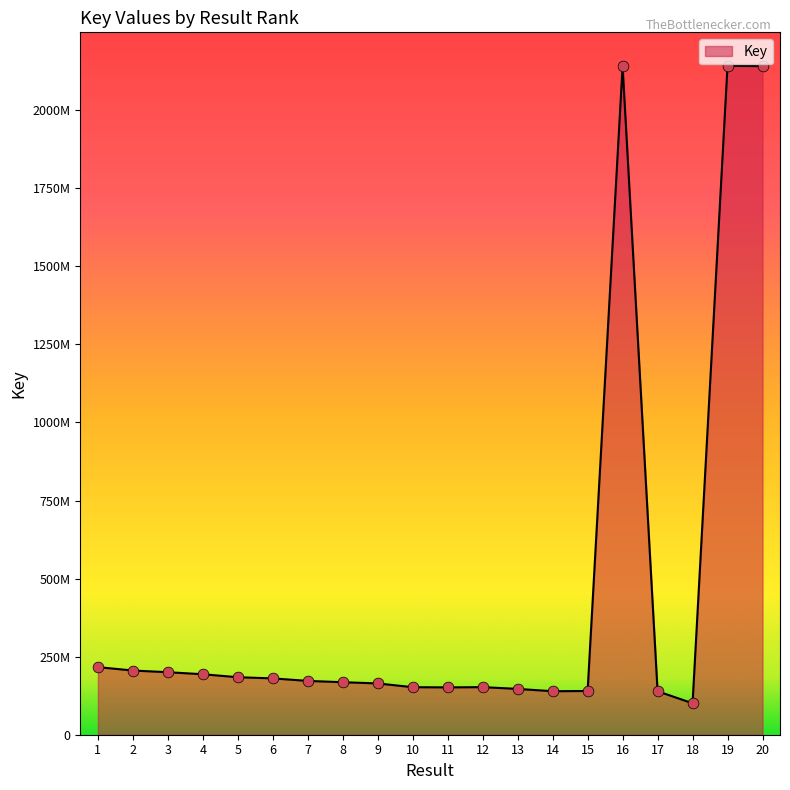

Is this an area chart (filled region under the line)?

Yes